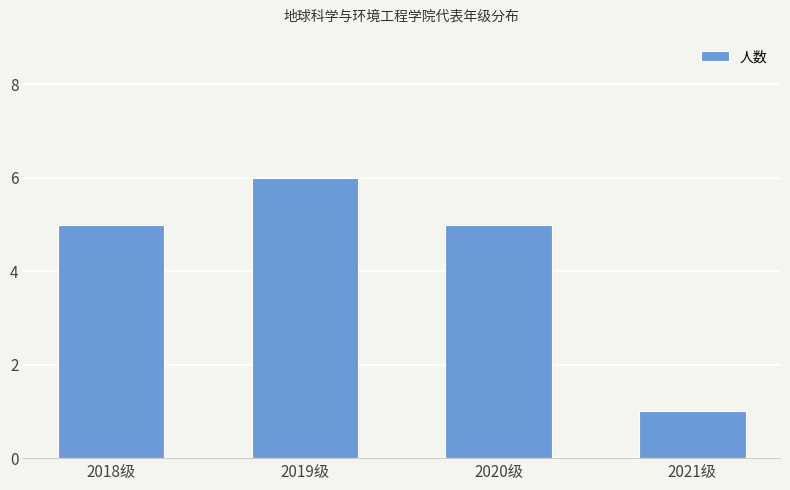

Reading left to right, extract all data points from this chart.

2018级=5	2019级=6	2020级=5	2021级=1